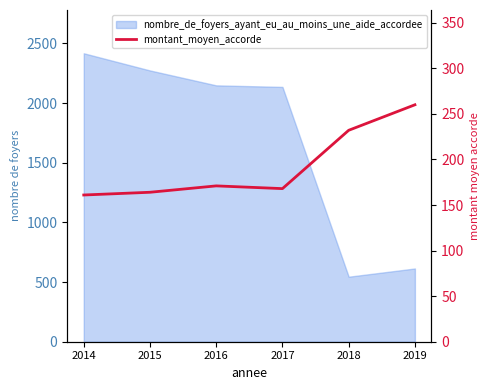

Is it true that the value at 2017 is 168?

True